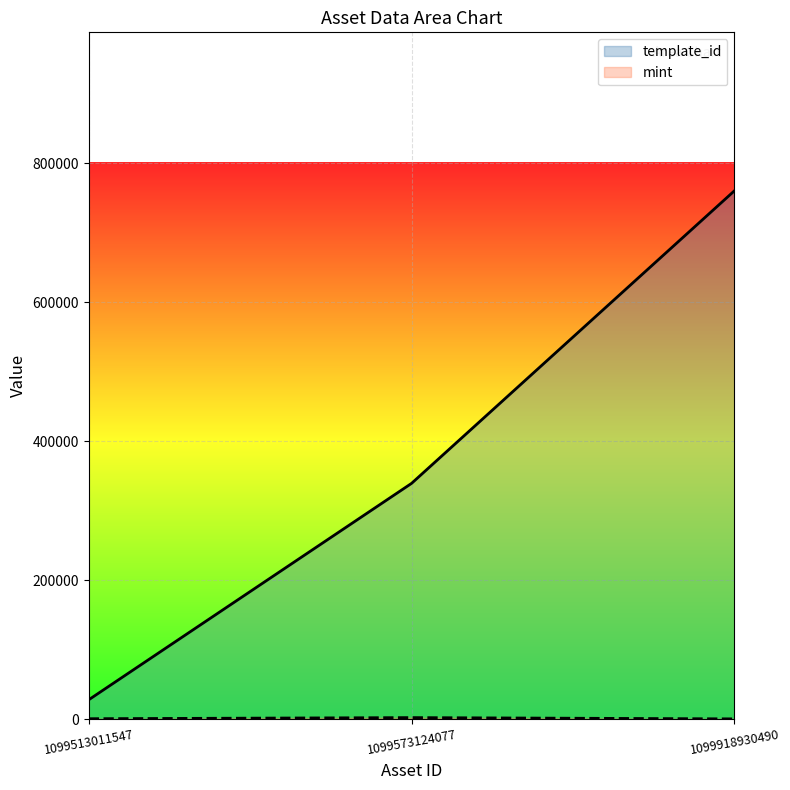

At how many categories does at least one series exceed 192088?

2